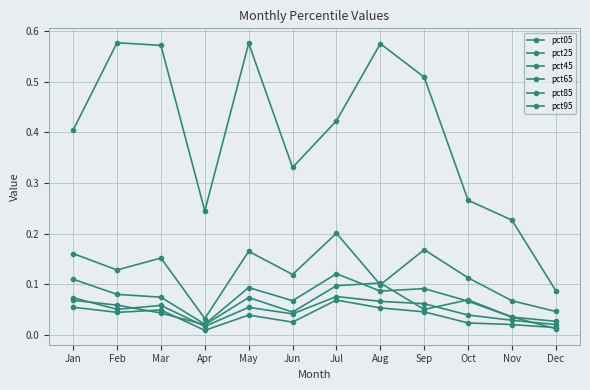

What is the value of the pct85 point at the 9th from the left?

0.2